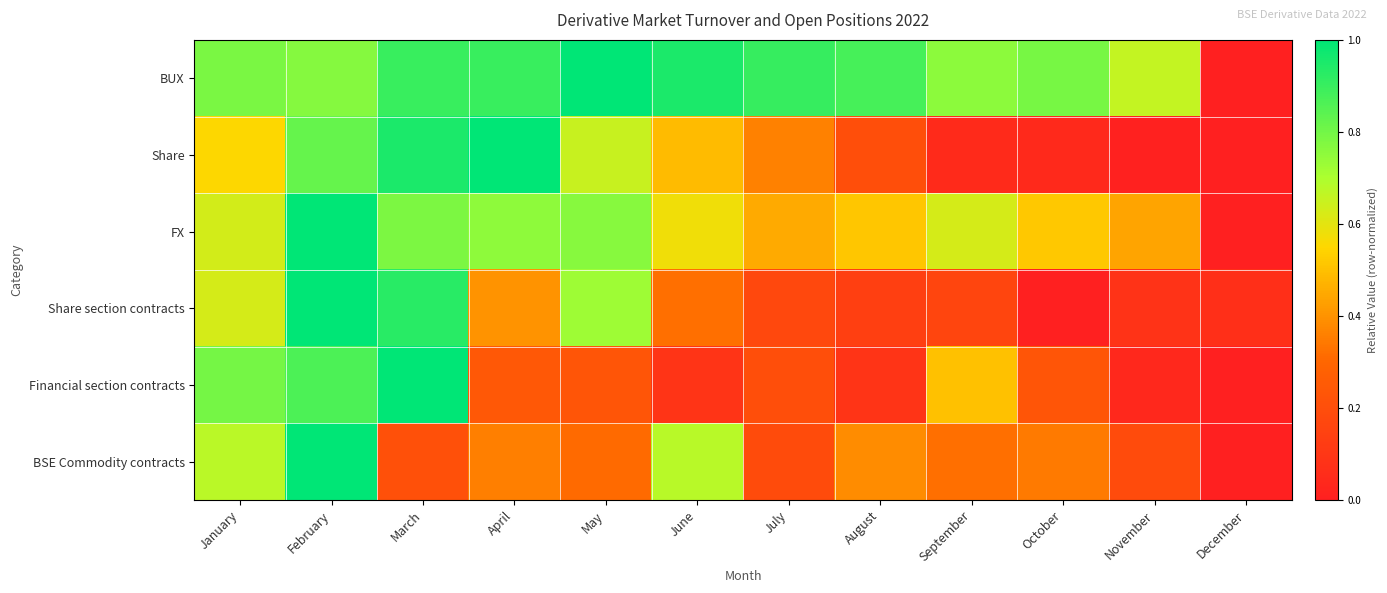

Which has a higher value, September or May?

May